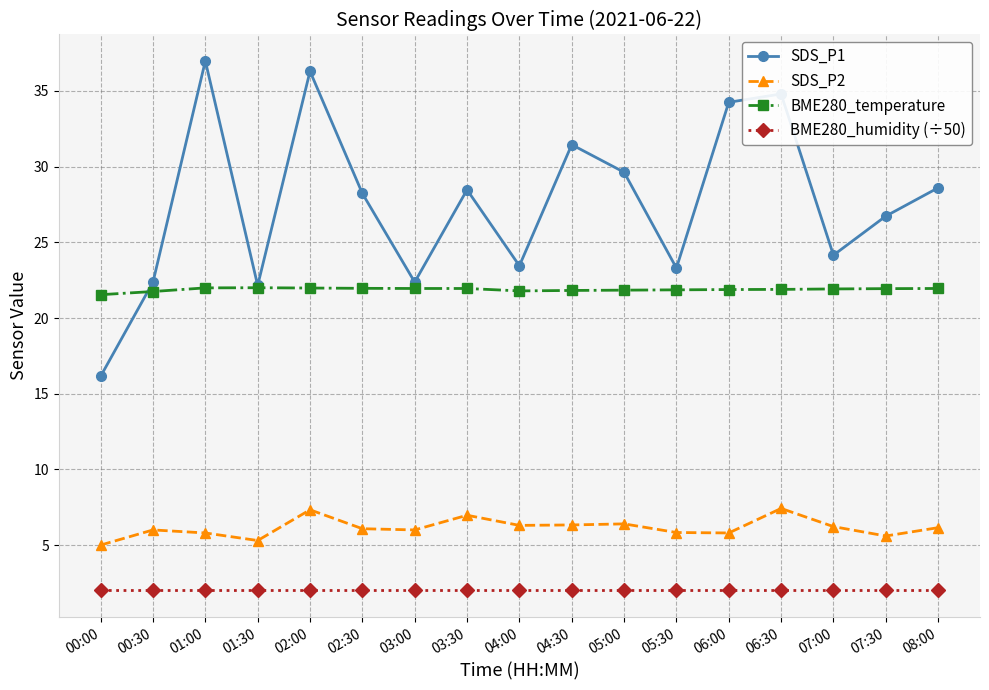

At how many categories does at least one series exceed 18?

17